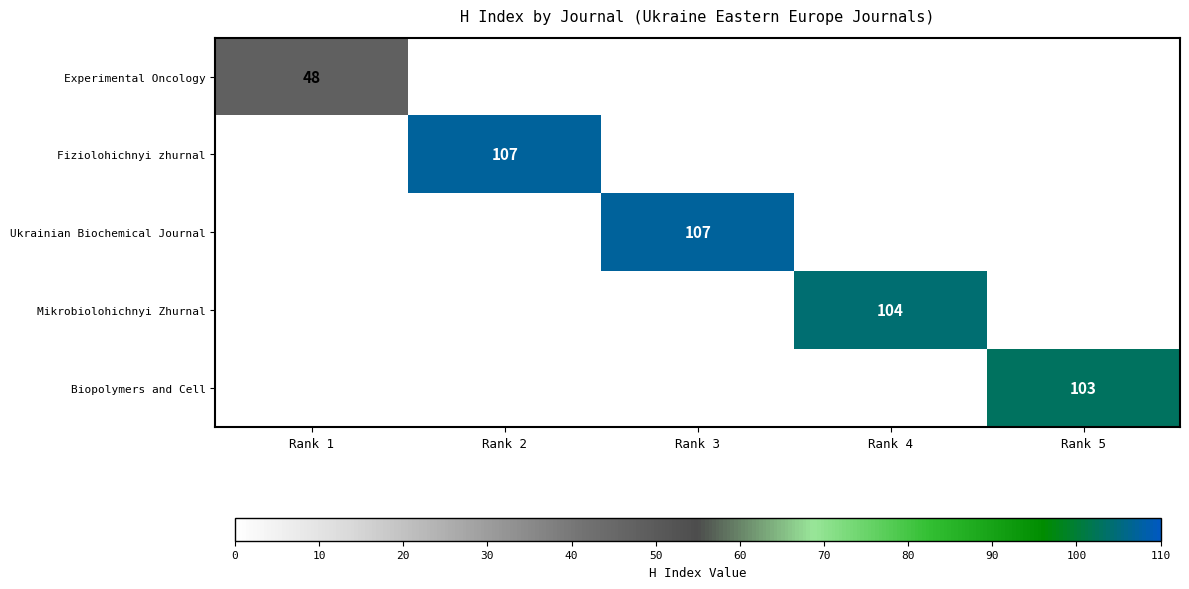

The Biopolymers and Cell series shows 103 at Rank 5. True or false?

True